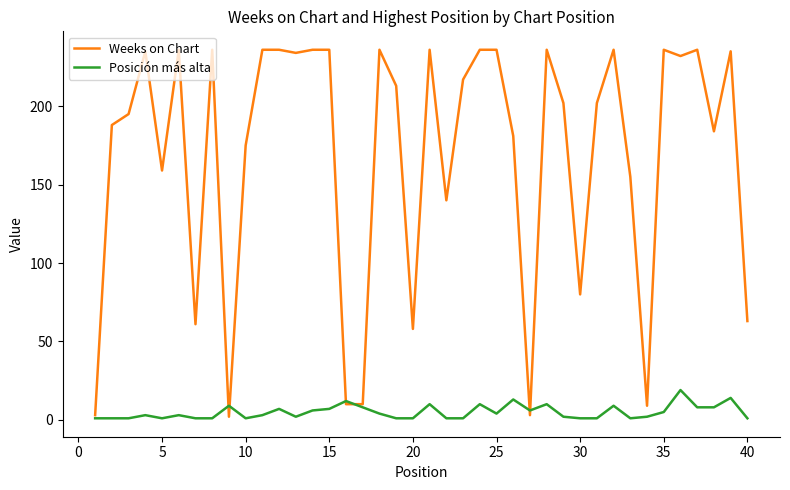

What is the greatest value displayed?

236